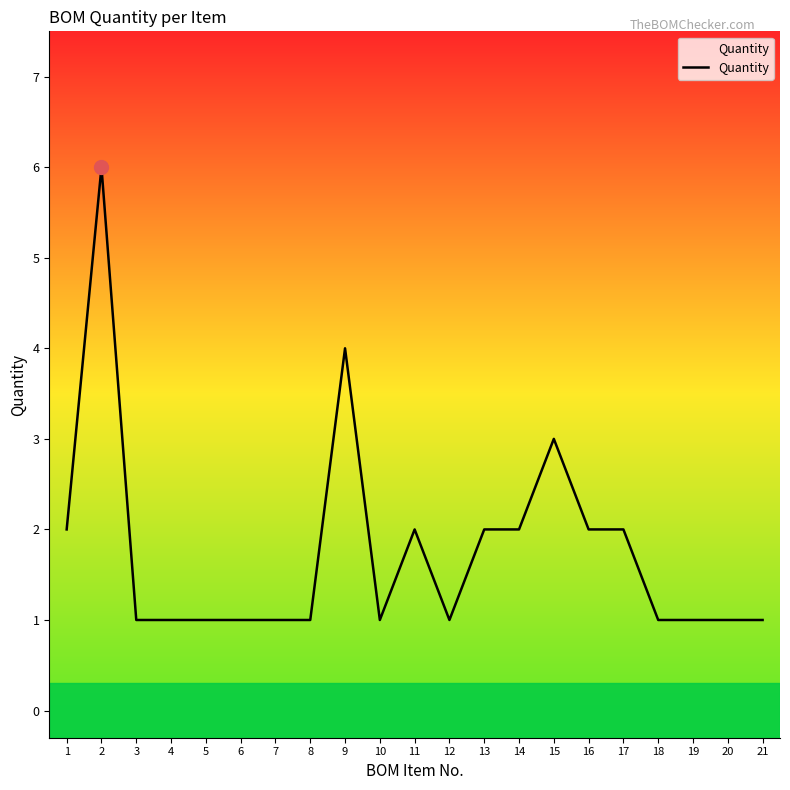

What is the ratio of the value at 21 to the value at 10?

1.0